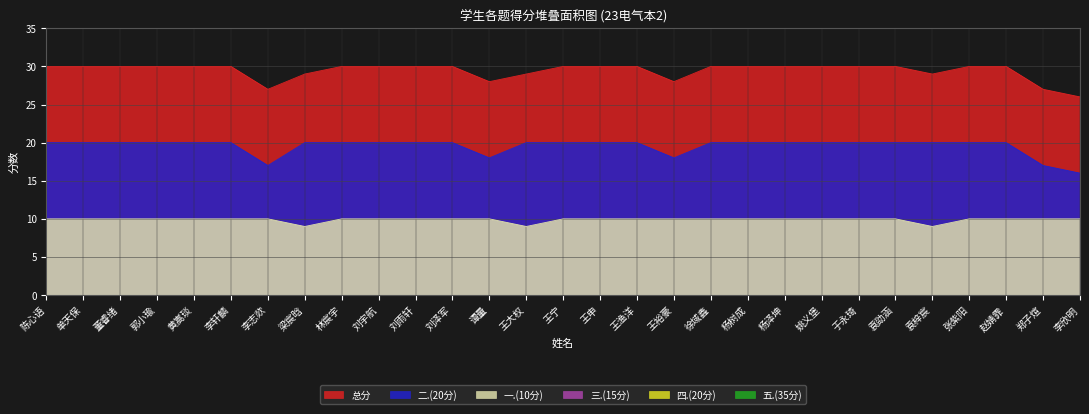

Does the chart display data point markers on the line(s)?

No